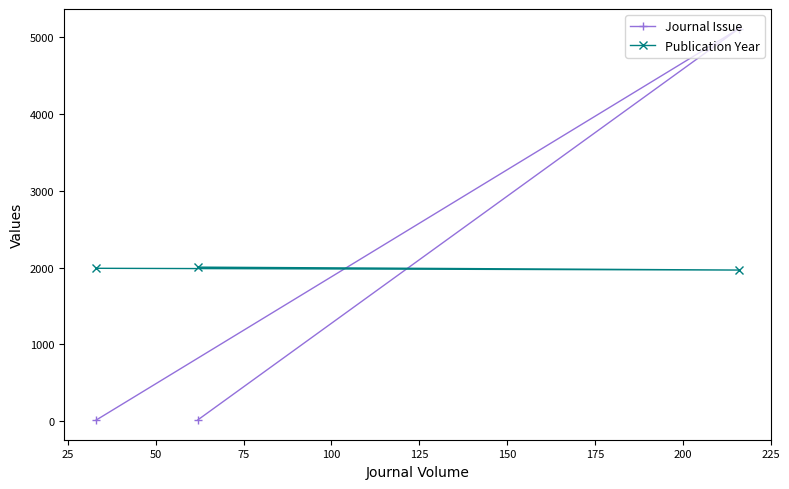

Which series has the largest total across all categories?

Publication Year